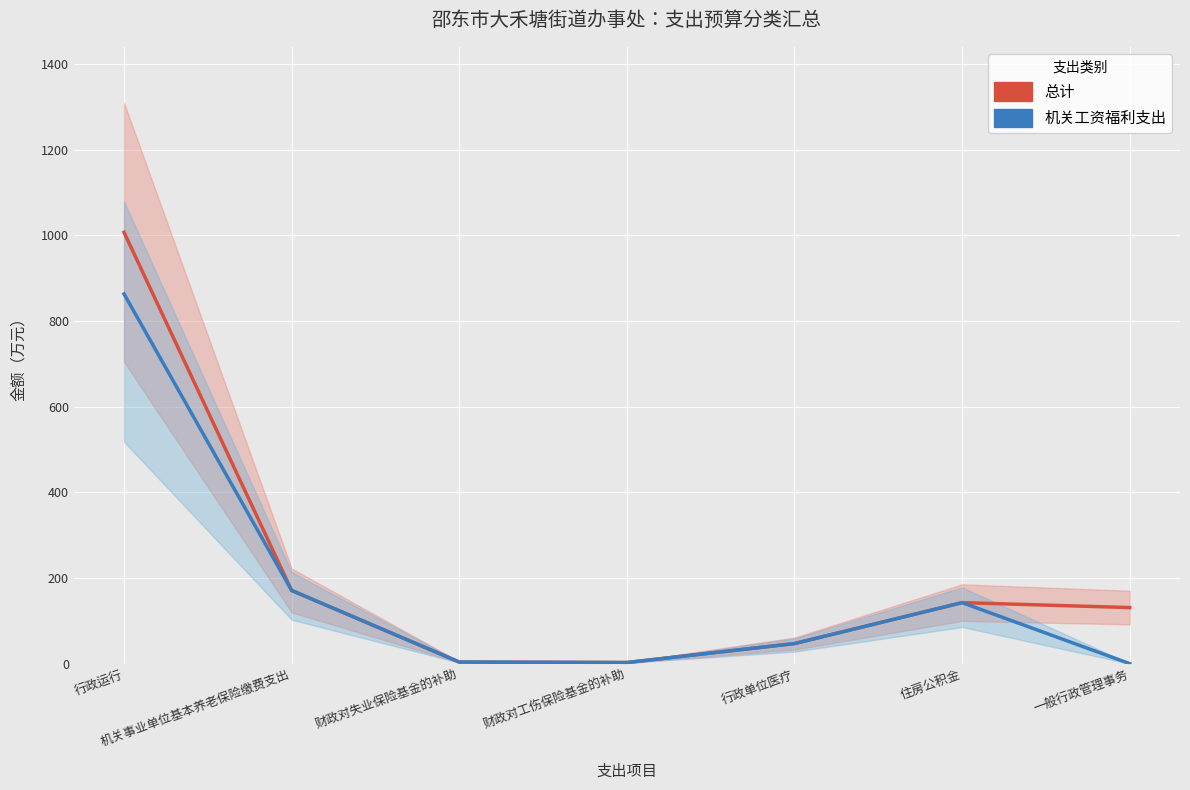

True or false: 总计 and 机关工资福利支出 intersect in this chart.

False